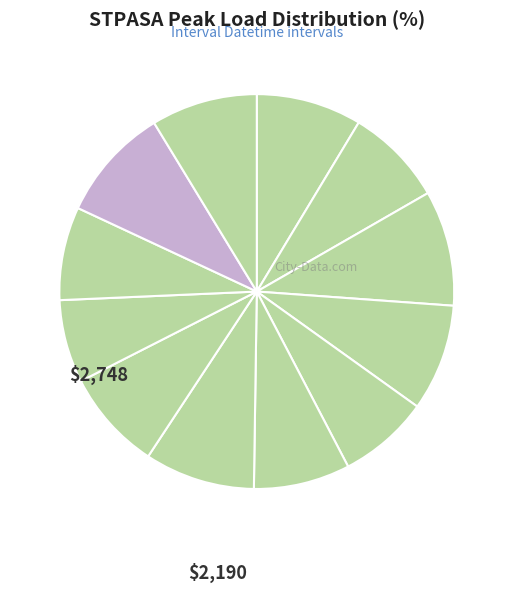

Is there a majority slice in this chart?

No